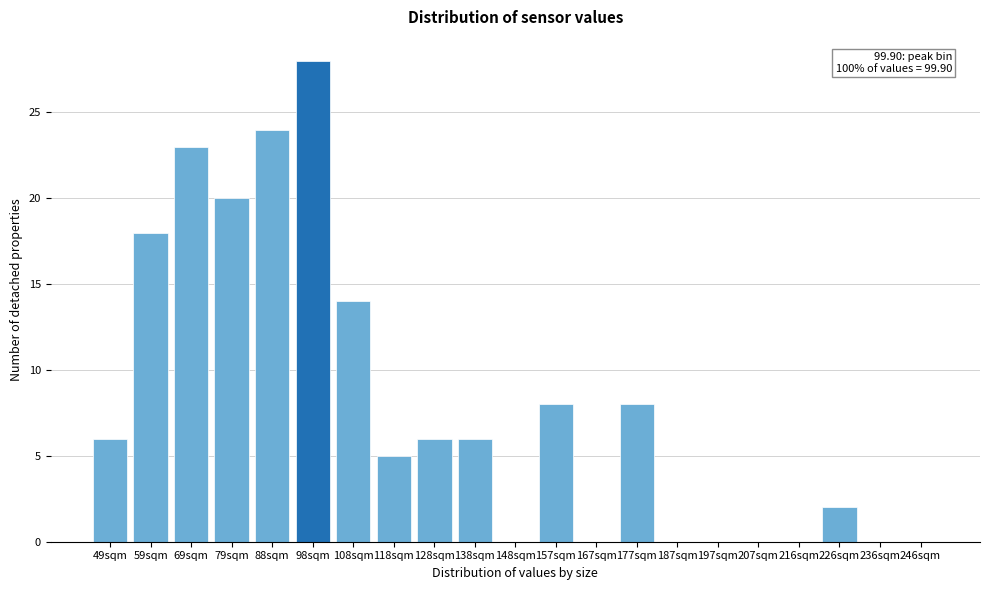

Reading left to right, extract all data points from this chart.

49sqm=6	59sqm=18	69sqm=23	79sqm=20	88sqm=24	98sqm=28	108sqm=14	118sqm=5	128sqm=6	138sqm=6	148sqm=0	157sqm=8	167sqm=0	177sqm=8	187sqm=0	197sqm=0	207sqm=0	216sqm=0	226sqm=2	236sqm=0	246sqm=0